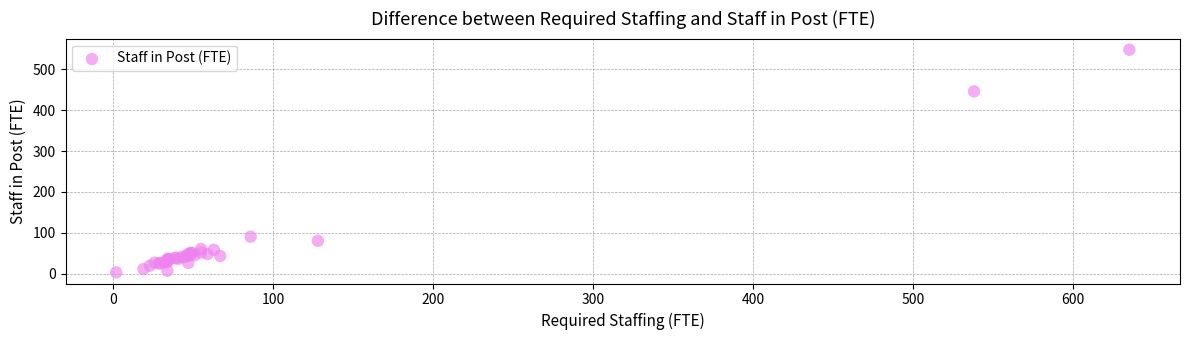

What Y value in the scatter plot is closest to 275?

446.3